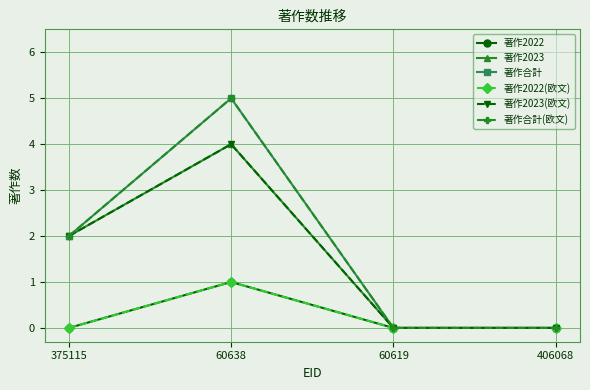

What is the difference between the maximum and second lowest values in the 著作2023(欧文) series?

4